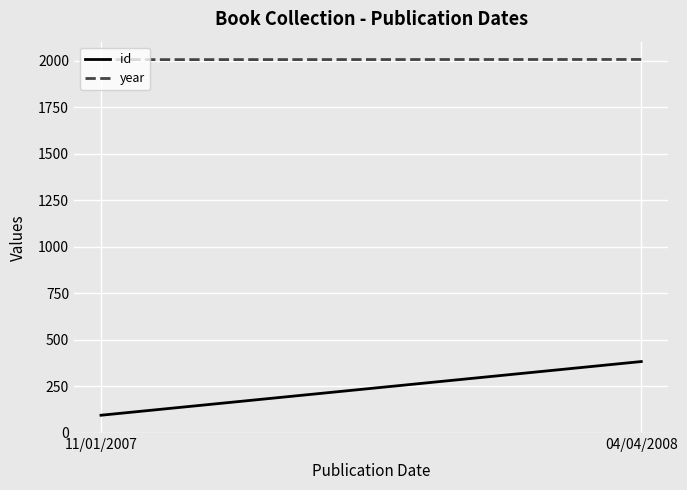

How many lines are shown in the chart?

2